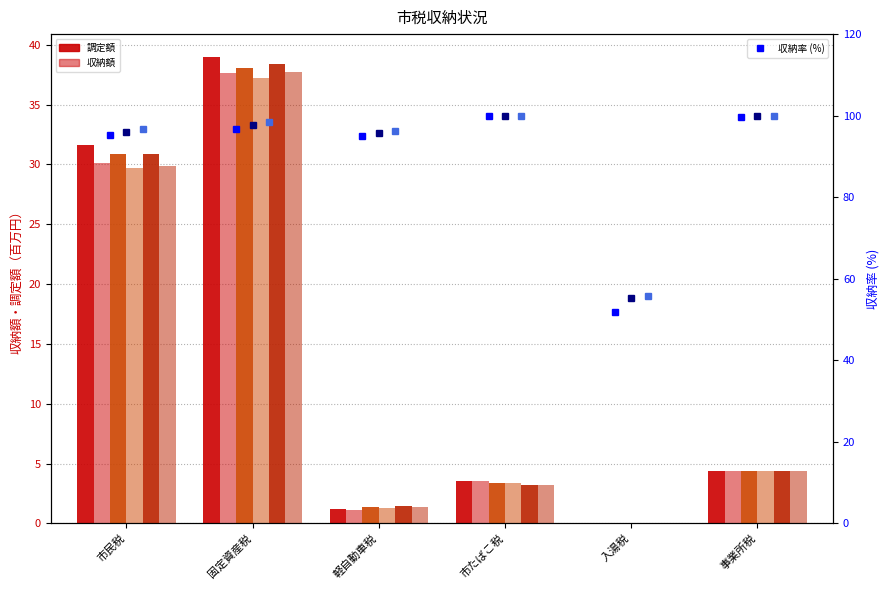

Reading right to left, list all the values displayed in this chart.

調定額H27: 4.4	0.0	3.5	1.2	38.9	31.6
収納額H27: 4.3	0.0	3.5	1.1	37.6	30.1
調定額H28: 4.4	0.0	3.4	1.4	38.1	30.9
収納額H28: 4.4	0.0	3.4	1.3	37.3	29.7
調定額H29: 4.3	0.0	3.2	1.4	38.3	30.9
収納額H29: 4.3	0.0	3.2	1.4	37.7	29.9